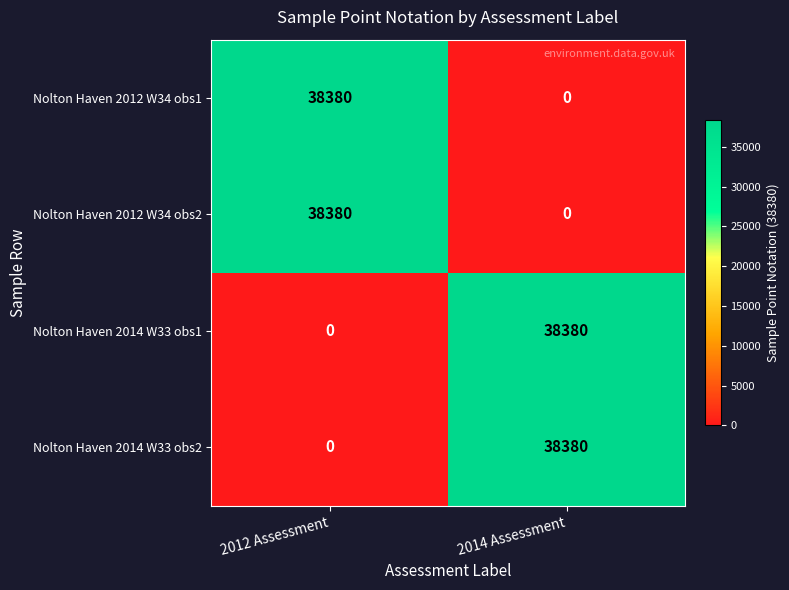

Reading left to right, what are all the values shown in this chart?

Nolton Haven 2012 W34 obs1: 38380	0
Nolton Haven 2012 W34 obs2: 38380	0
Nolton Haven 2014 W33 obs1: 0	38380
Nolton Haven 2014 W33 obs2: 0	38380